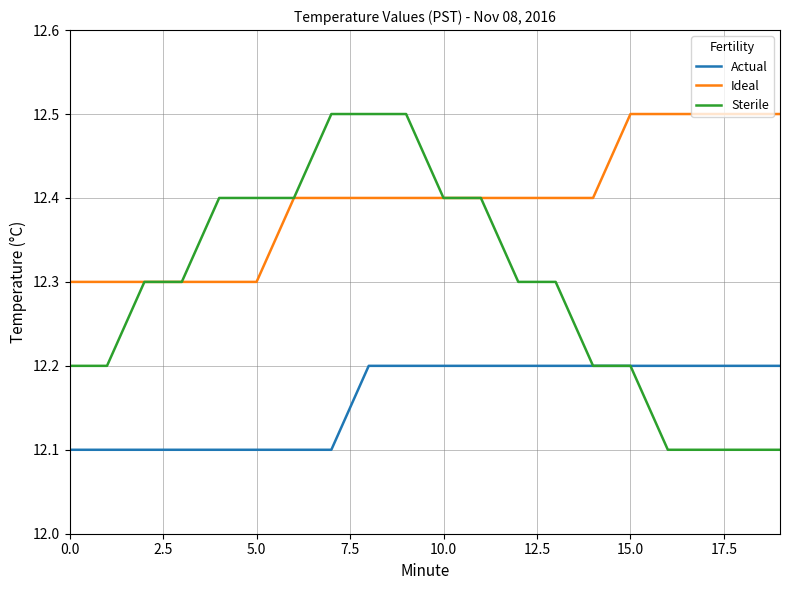

Reading left to right, transcribe all the data shown in this chart.

Actual: 12.1	12.1	12.1	12.1	12.1	12.1	12.1	12.1	12.2	12.2	12.2	12.2	12.2	12.2	12.2	12.2	12.2	12.2	12.2	12.2
Ideal: 12.3	12.3	12.3	12.3	12.3	12.3	12.4	12.4	12.4	12.4	12.4	12.4	12.4	12.4	12.4	12.5	12.5	12.5	12.5	12.5
Sterile: 12.2	12.2	12.3	12.3	12.4	12.4	12.4	12.5	12.5	12.5	12.4	12.4	12.3	12.3	12.2	12.2	12.1	12.1	12.1	12.1